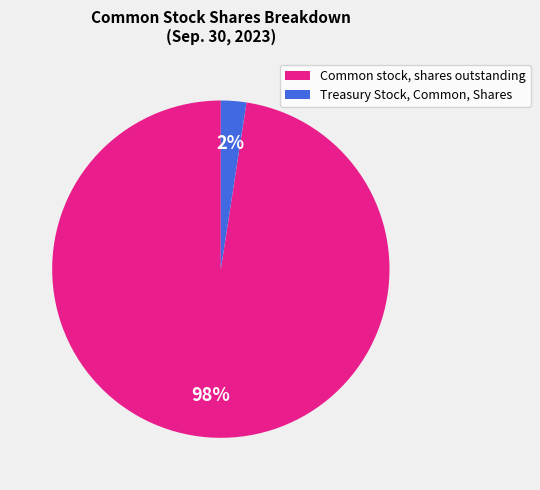

To the nearest percent, what is the combined percentage of Treasury Stock, Common, Shares and Common stock, shares outstanding?

100%